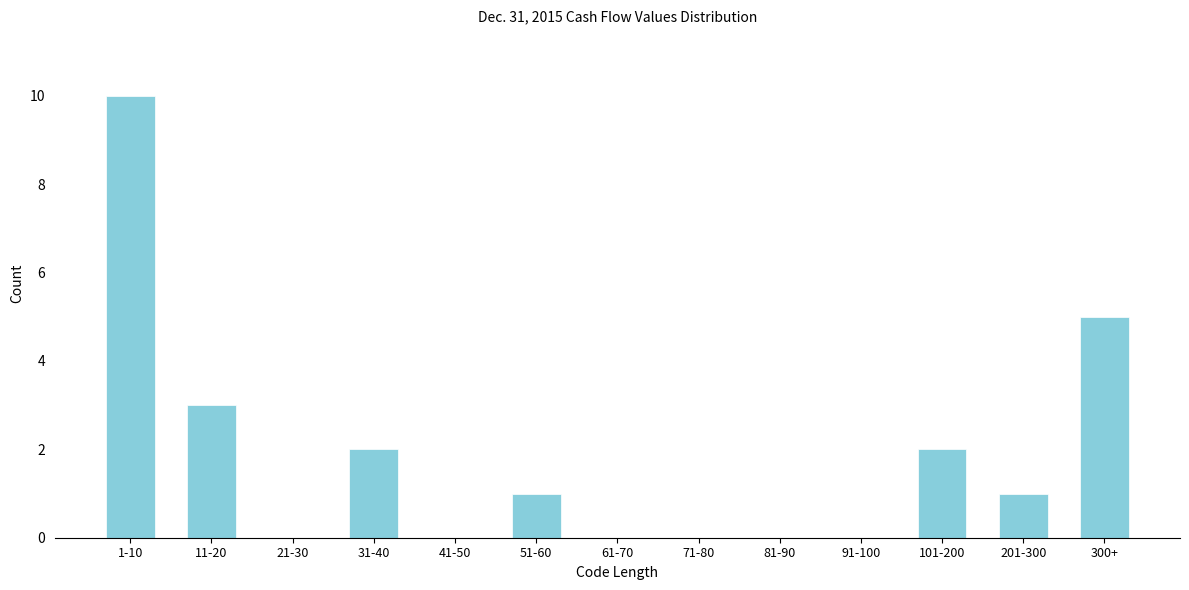

Reading left to right, transcribe all the data shown in this chart.

1-10=10	11-20=3	21-30=0	31-40=2	41-50=0	51-60=1	61-70=0	71-80=0	81-90=0	91-100=0	101-200=2	201-300=1	300+=5